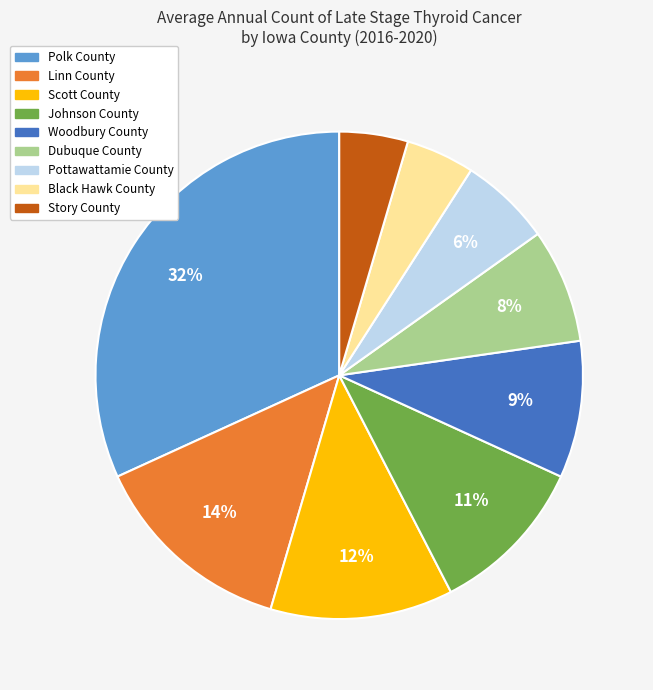

What is the ratio of the value at Johnson County to the value at Scott County?

0.9